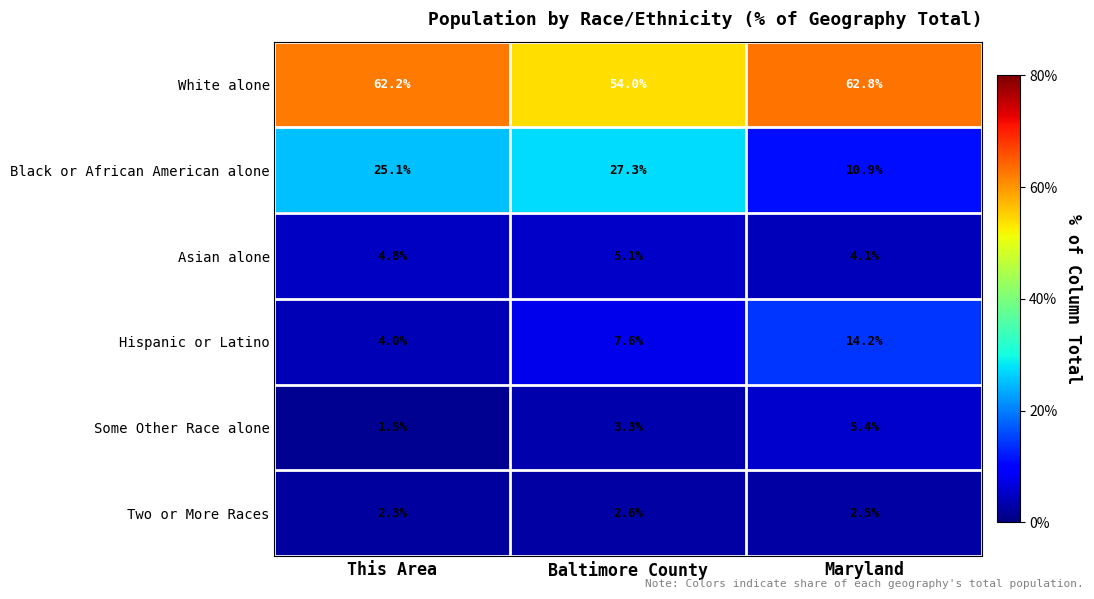

What is the maximum value for Two or More Races?

2.6